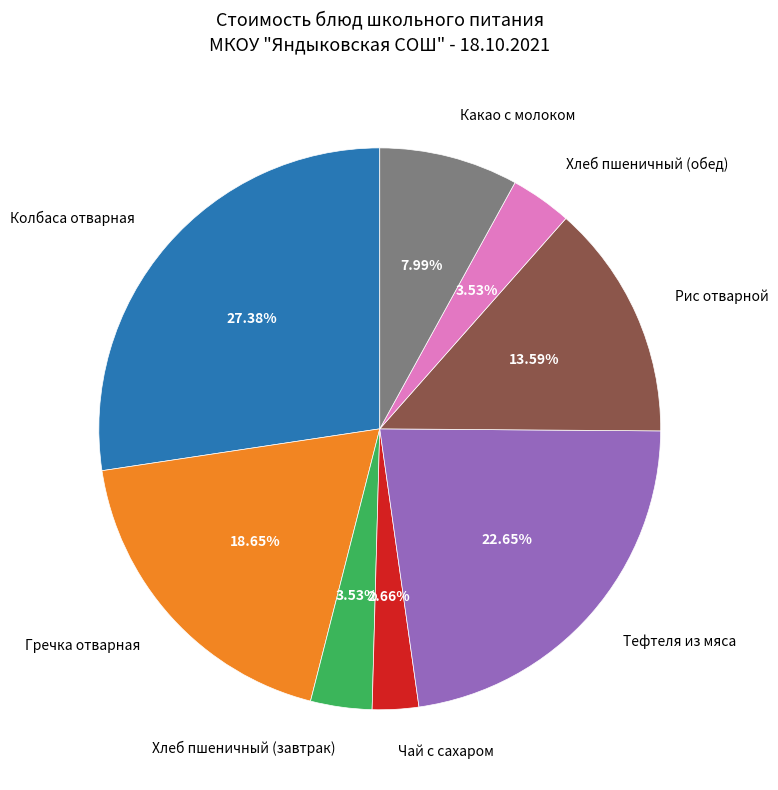

The Тефтеля из мяса slice represents 36% of the pie. True or false?

False